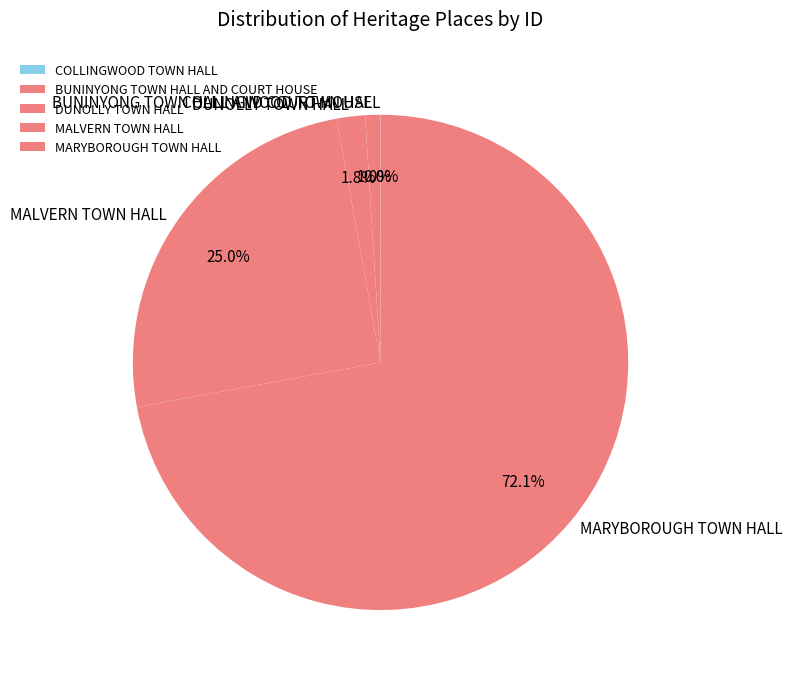

Which category has the biggest portion of the pie?

MARYBOROUGH TOWN HALL